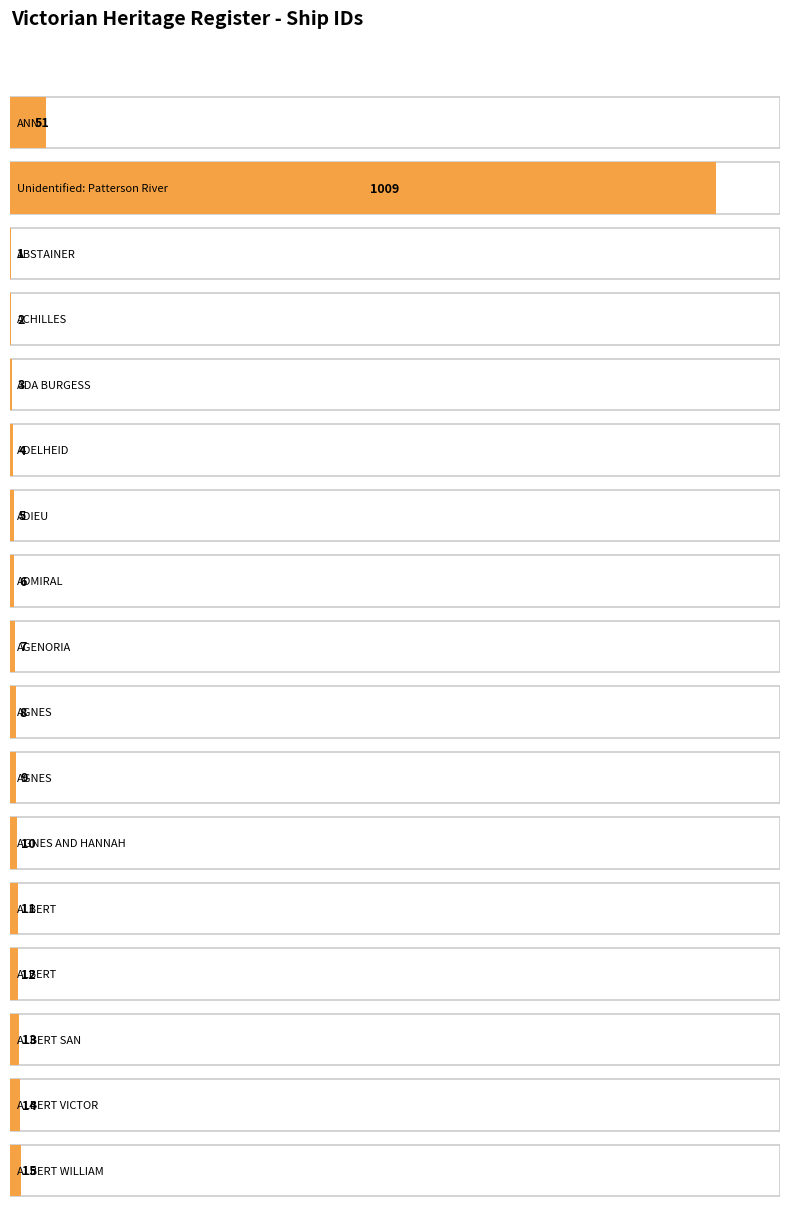

What is the label of the 10th bar from the left?

AGNES